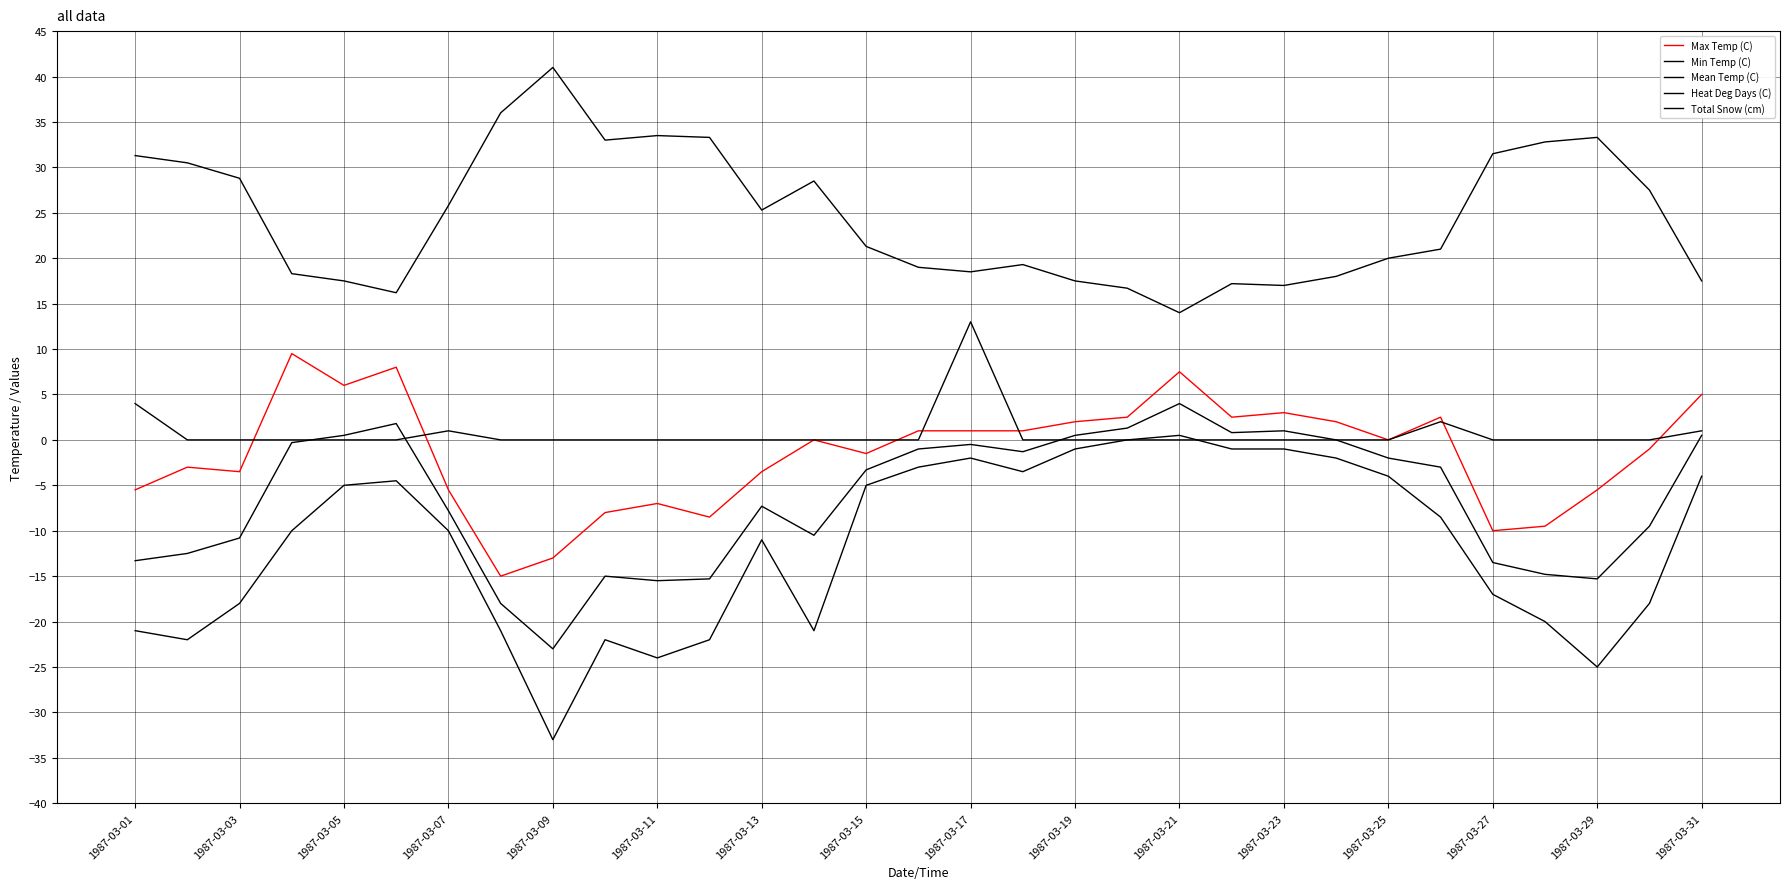

True or false: Min Temp (C) and Mean Temp (C) cross at least once.

False